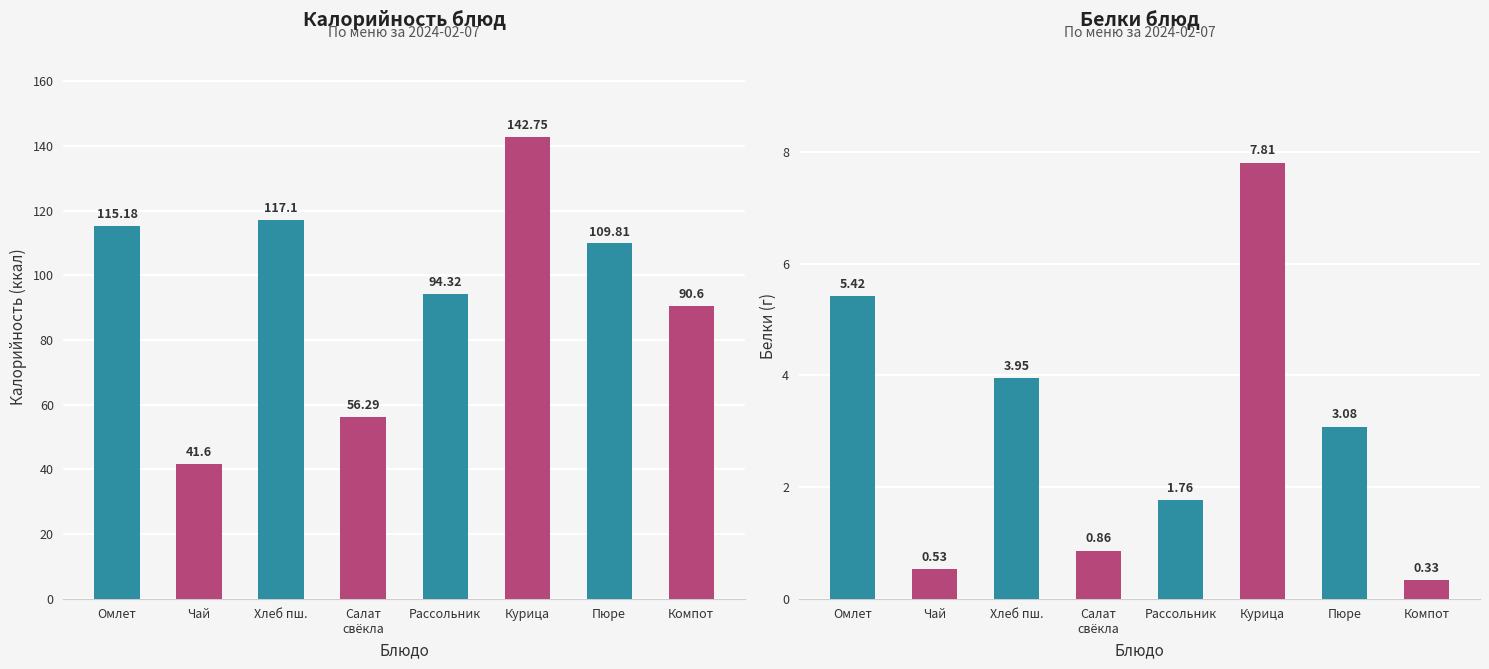

True or false: Калорийность has a value of 142.8 at Курица.

True